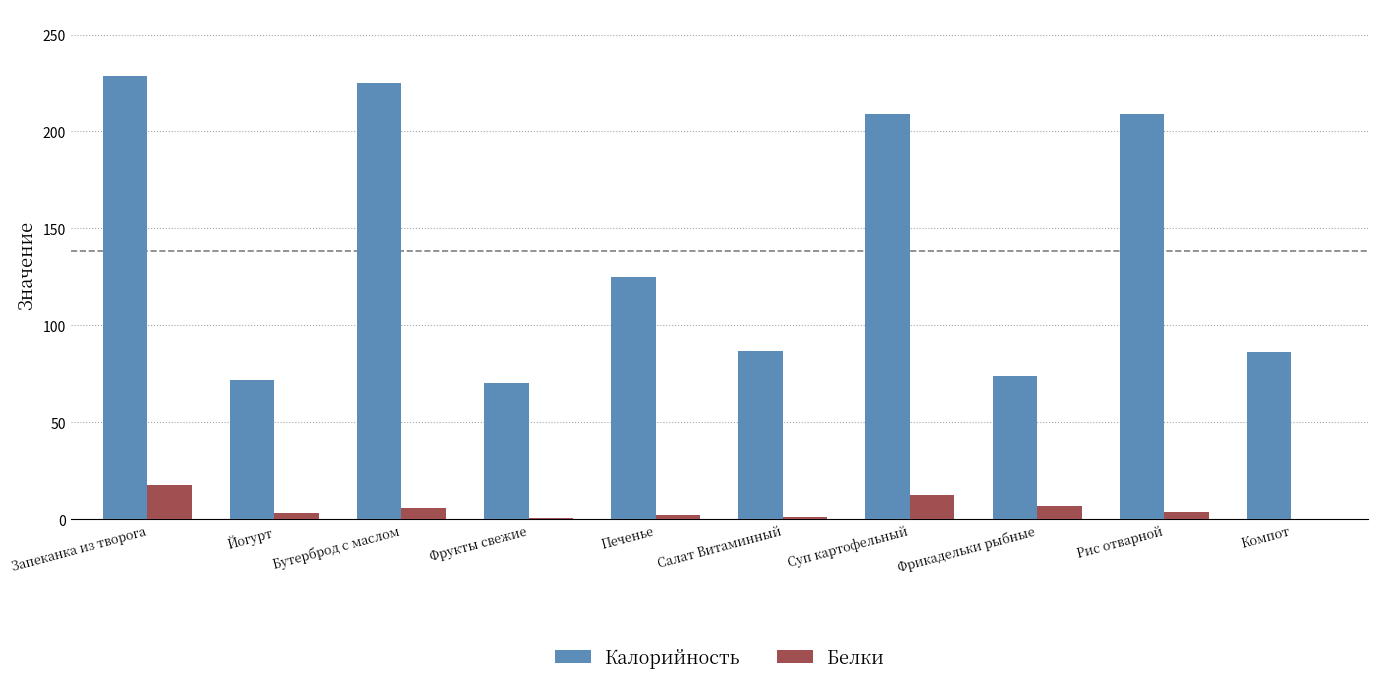

What is the greatest value displayed?

228.7